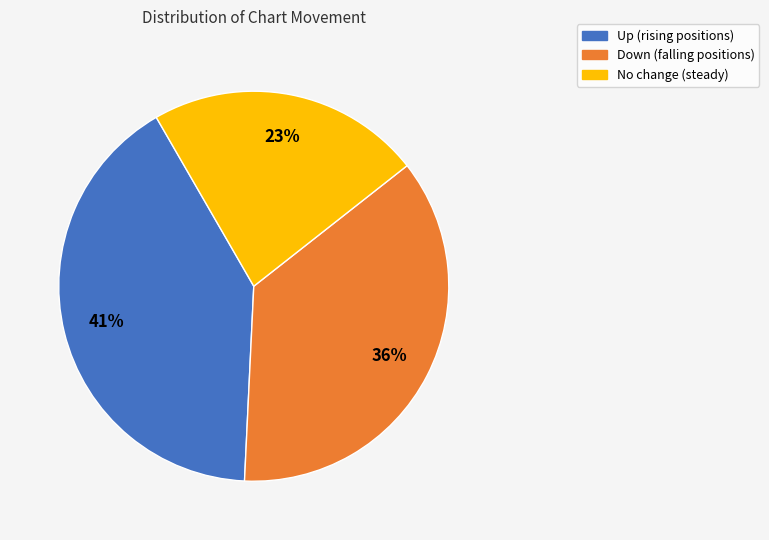

Is there any slice that represents more than half of the pie?

No